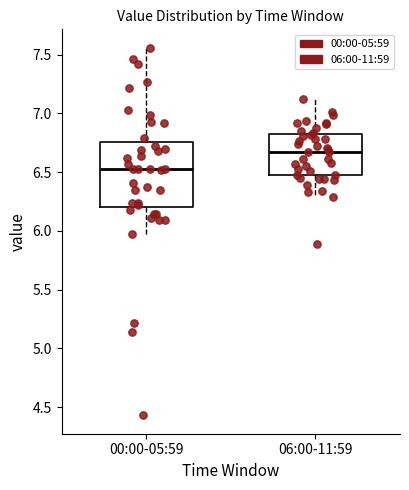

Reading left to right, transcribe this box plot: for each box, give where its median line is, the range the box spans, and where its two whiskers end, as read against the y-axis. The values are not printed on the chart, so give them approximately, as read against the axis.

00:00-05:59: median 6.55, box 6.20 to 6.75, whiskers 5.95 to 7.55
06:00-11:59: median 6.65, box 6.50 to 6.85, whiskers 6.30 to 7.10